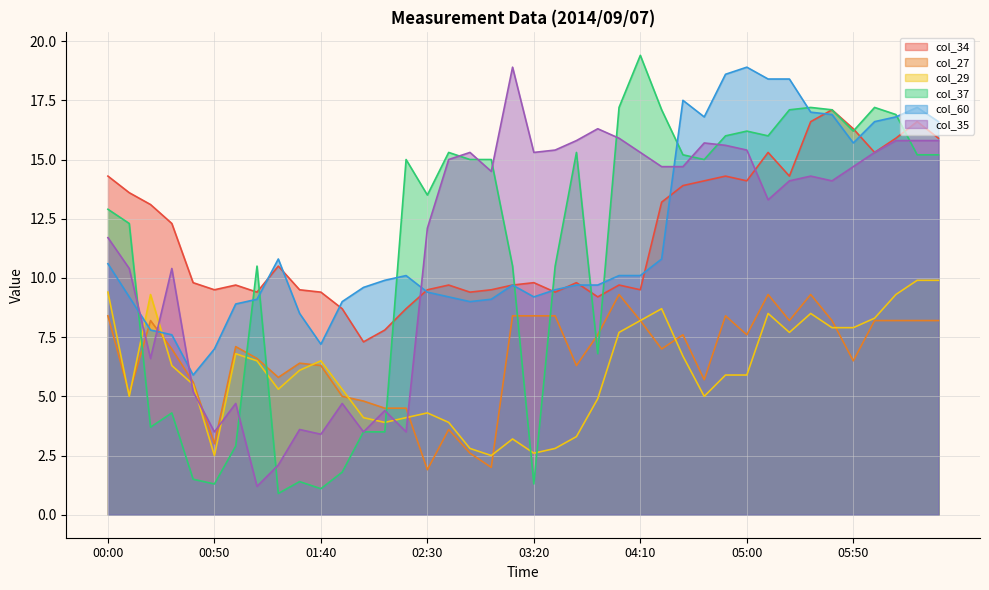

At 00:50, list the series in order from largest to smallest.

col_34, col_60, col_35, col_27, col_29, col_37